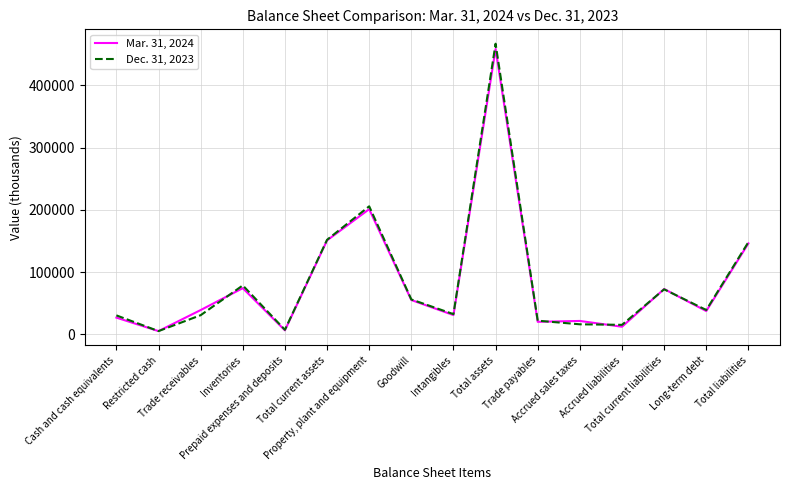

True or false: Dec. 31, 2023 and Mar. 31, 2024 intersect in this chart.

True